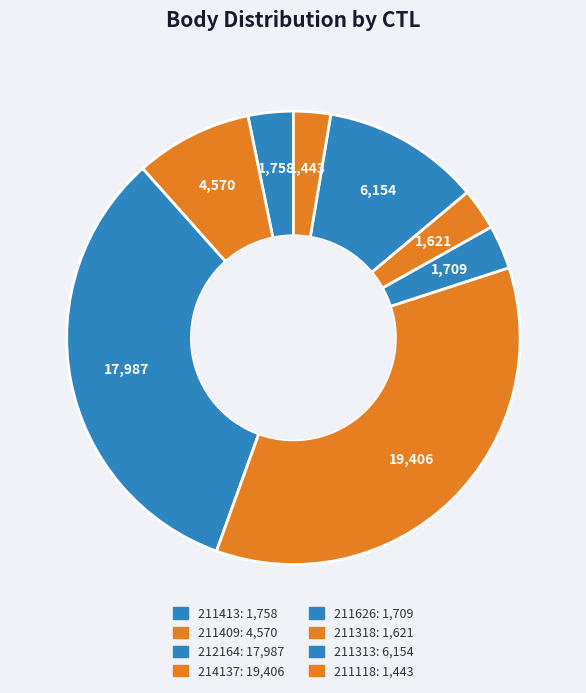

Count the number of slices in the pie.

8